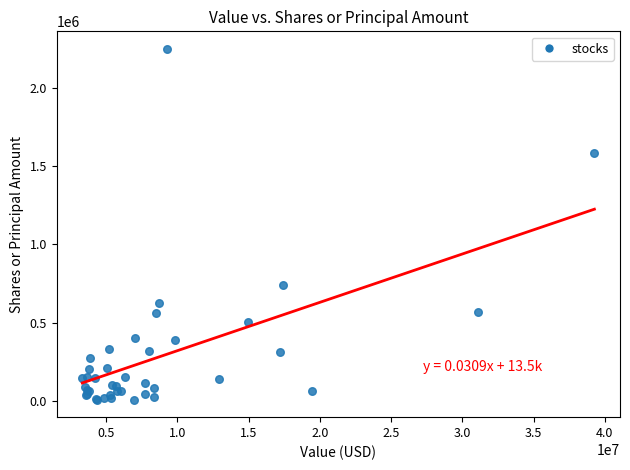

What Y value in the scatter plot is closest to 1128814?

741363